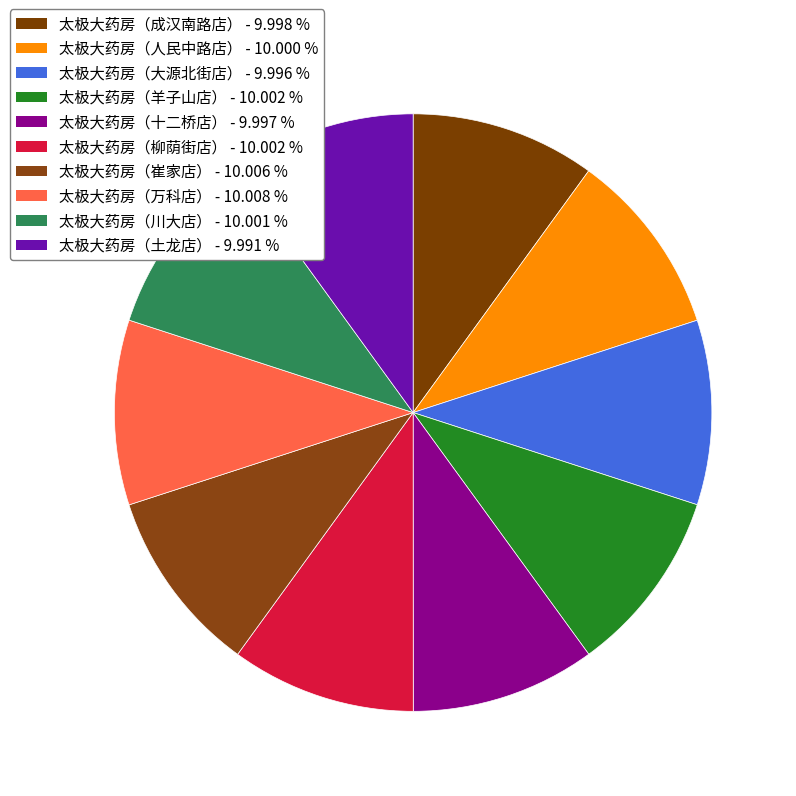

Count the number of slices in the pie.

10